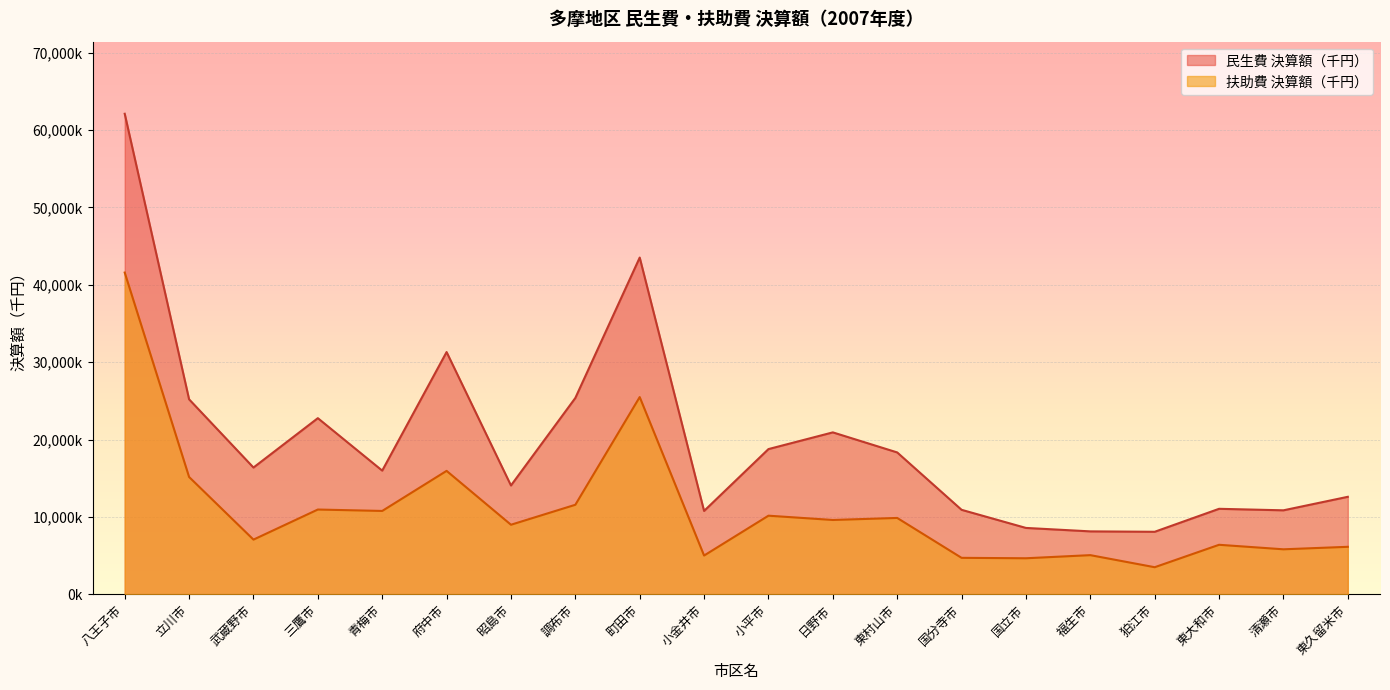

At how many categories does at least one series exceed 39963303?

2